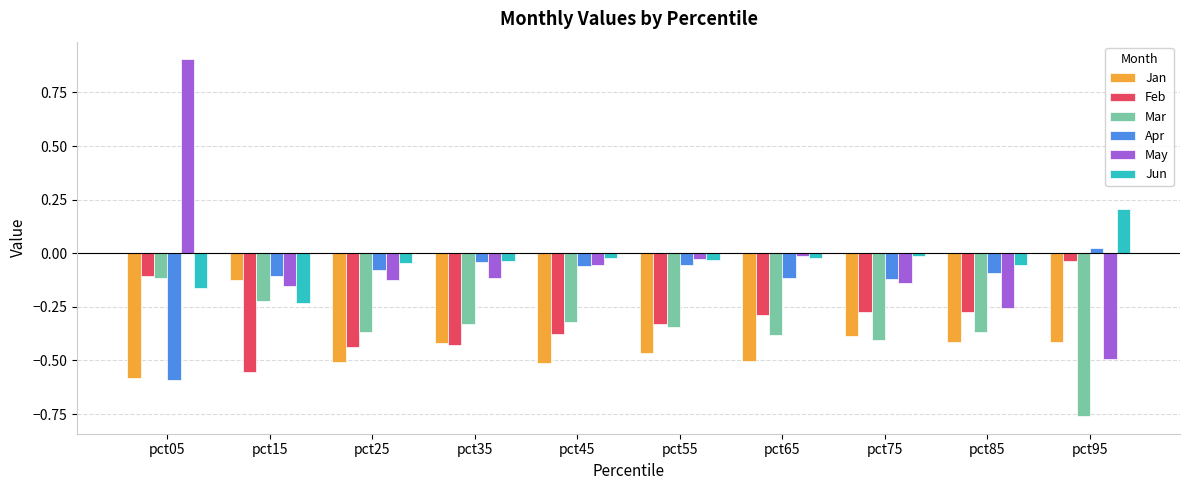

Which series has the largest range (max minus min)?

May